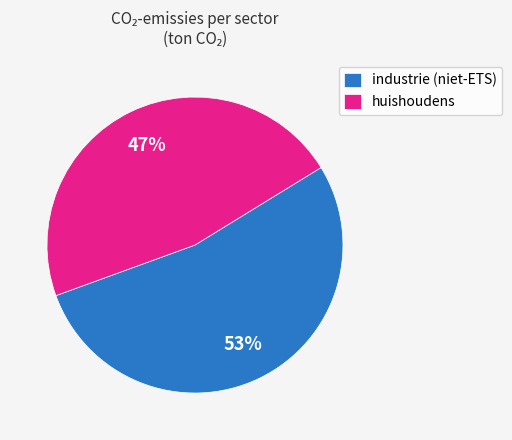

Does industrie (niet-ETS) represent more than half of the total?

Yes